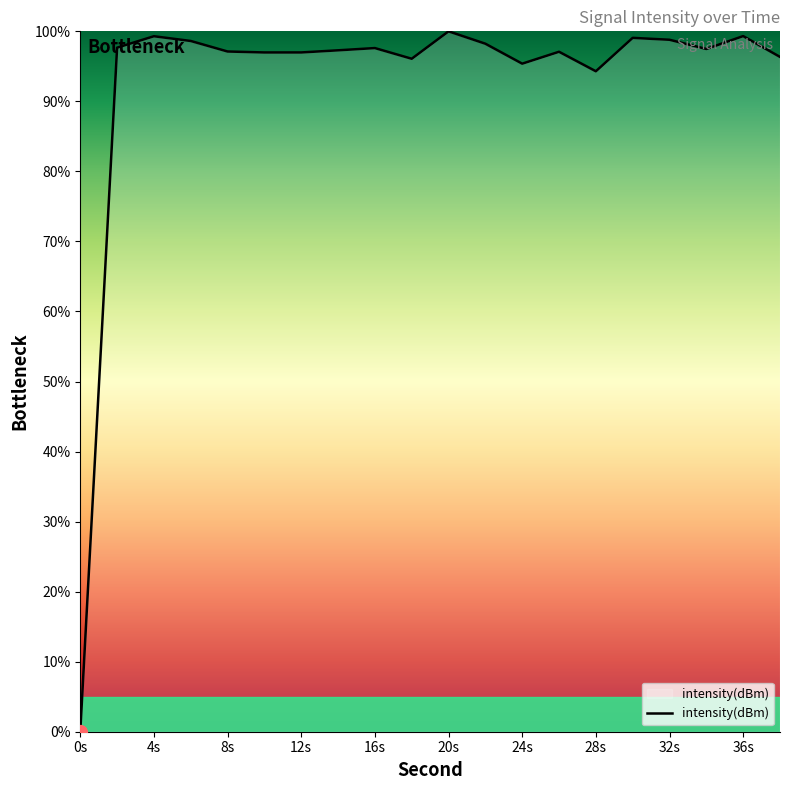

What is the greatest value displayed?

100.0